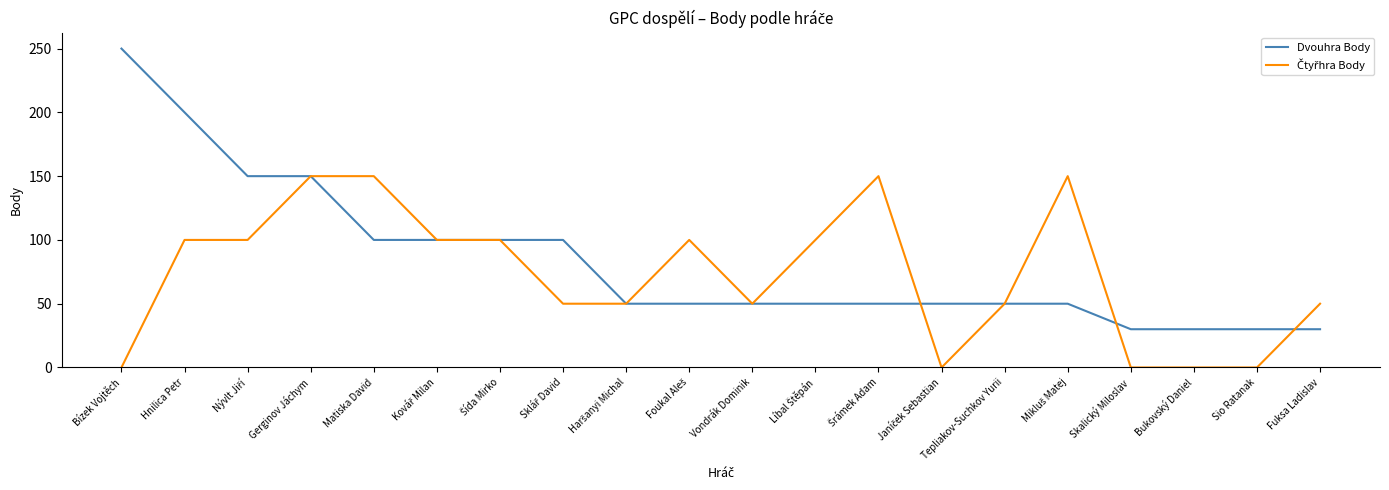

Which label corresponds to the largest value in the chart?

Bízek Vojtěch